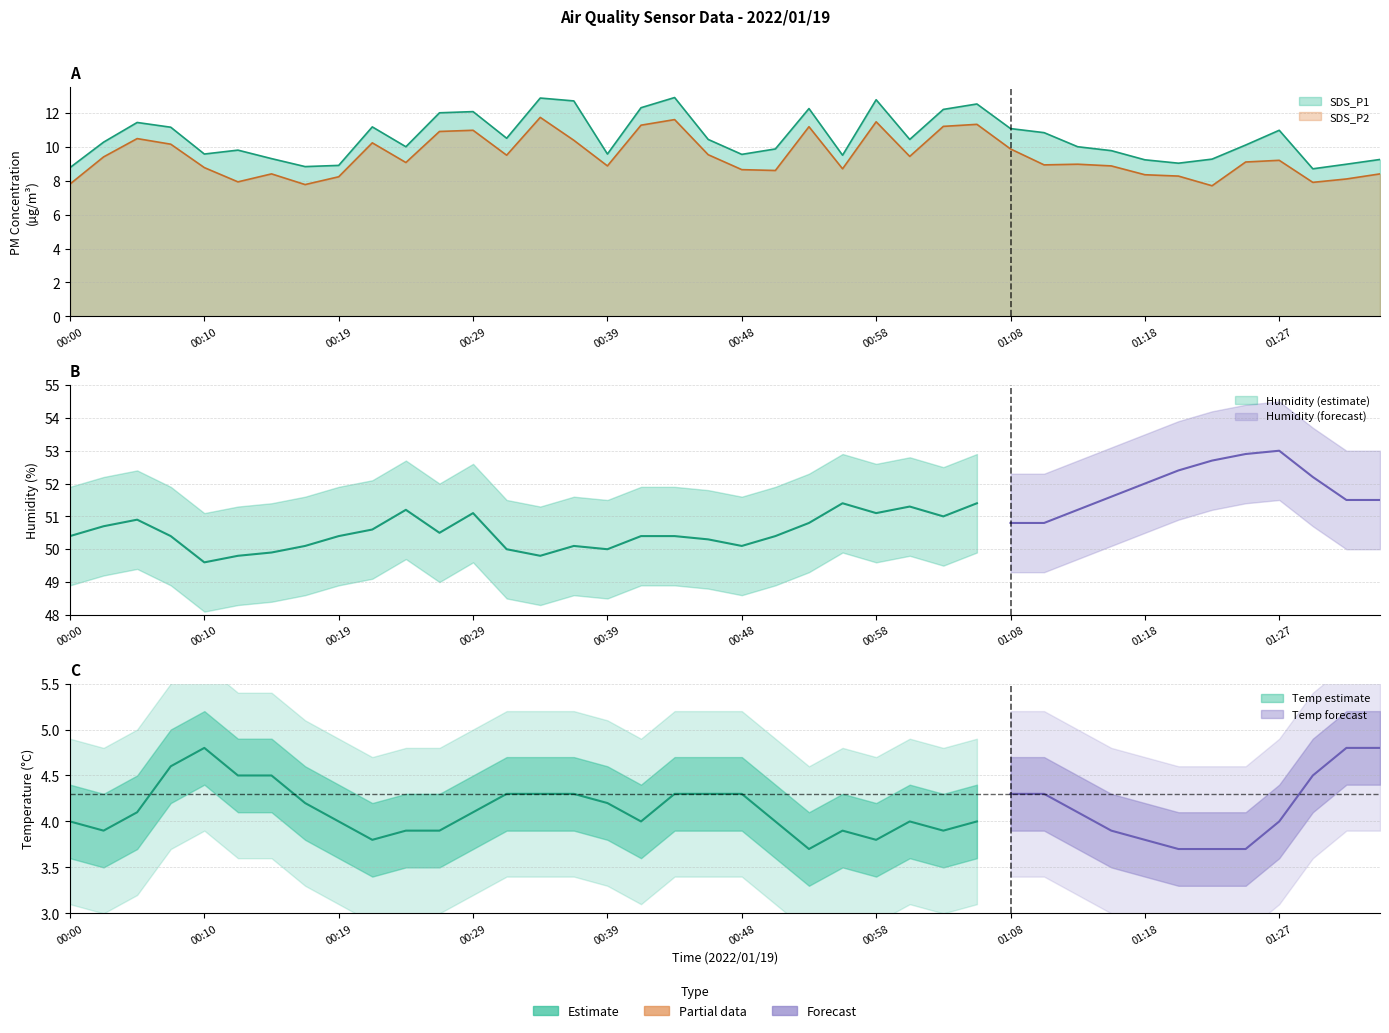

Rank the series by their average value, from lowest to highest.

SDS_P2, SDS_P1